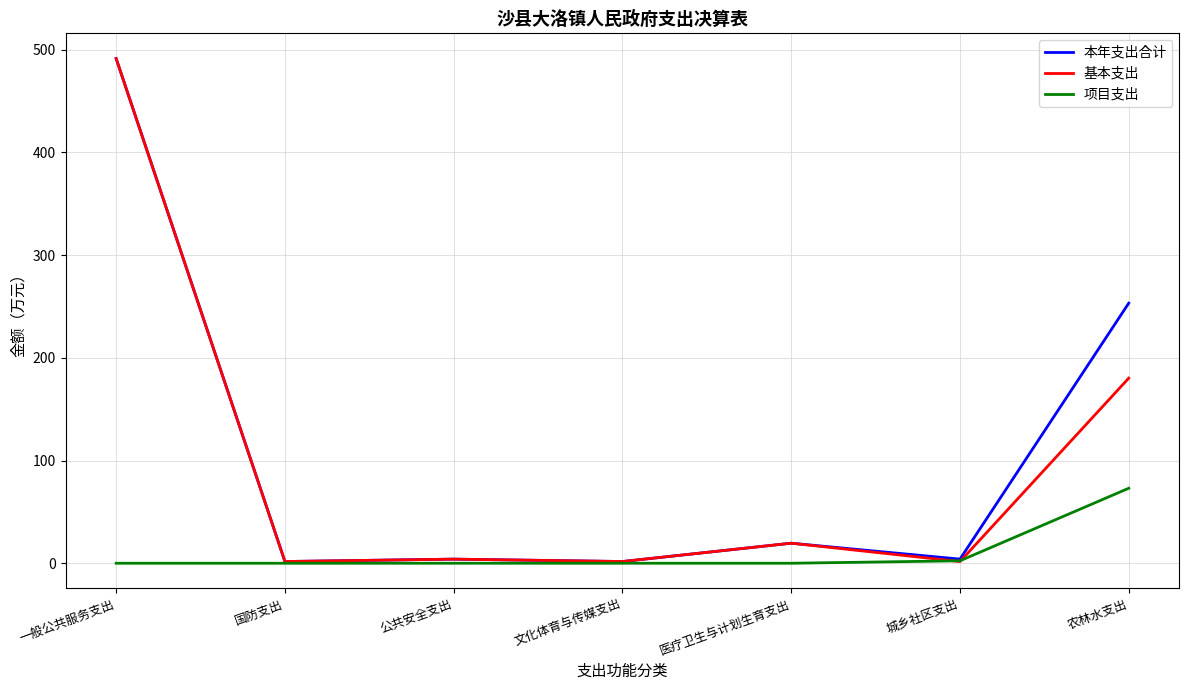

Which category has the highest value across all series?

一般公共服务支出